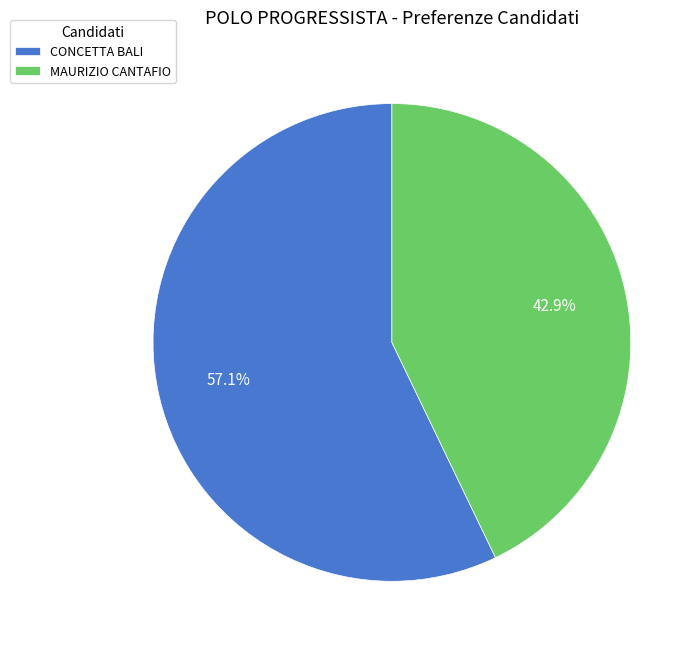

True or false: MAURIZIO CANTAFIO accounts for 43% of the total.

True